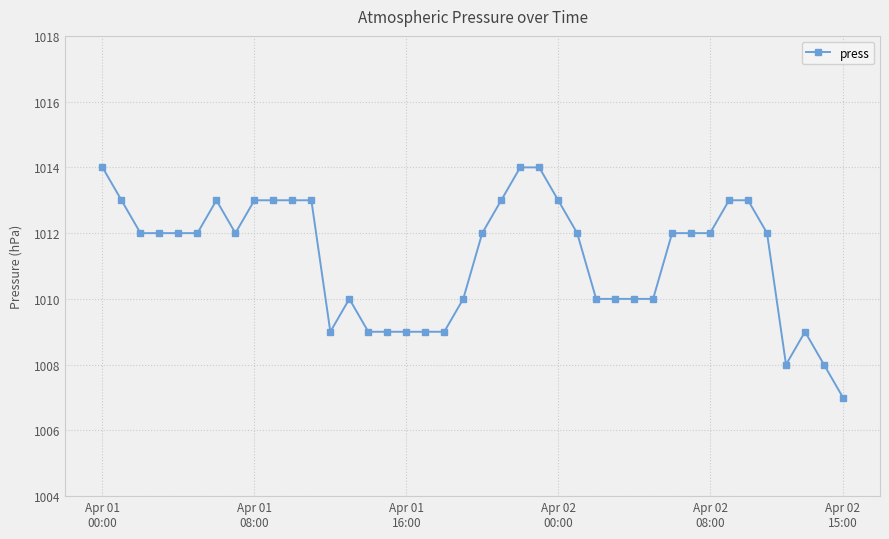

What is the value of the 7th point from the left?

1013